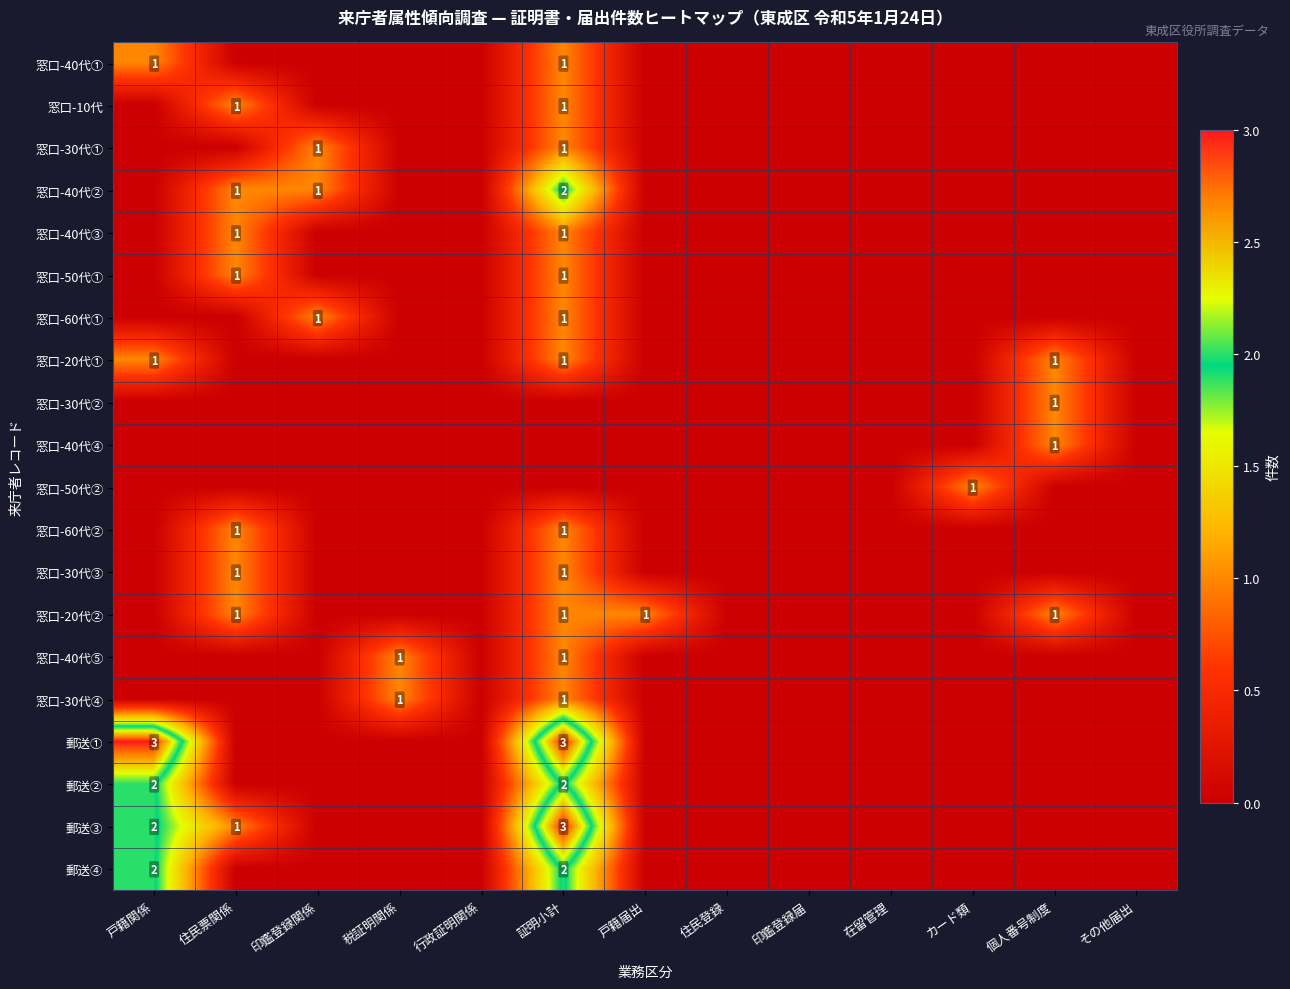

At which category is the sum across all series the highest?

証明小計